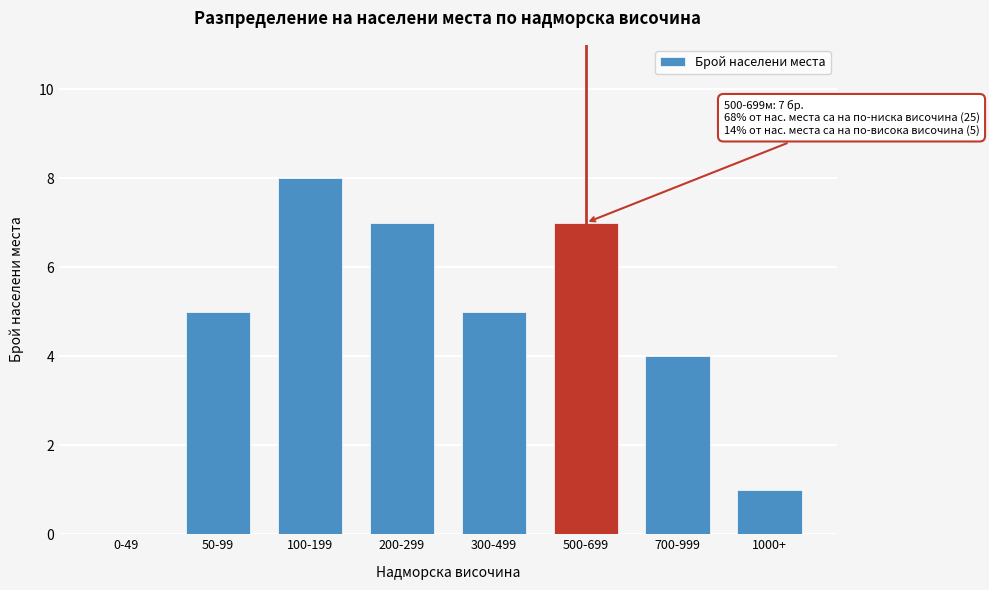

Reading left to right, list all the values displayed in this chart.

0-49=0	50-99=5	100-199=8	200-299=7	300-499=5	500-699=7	700-999=4	1000+=1